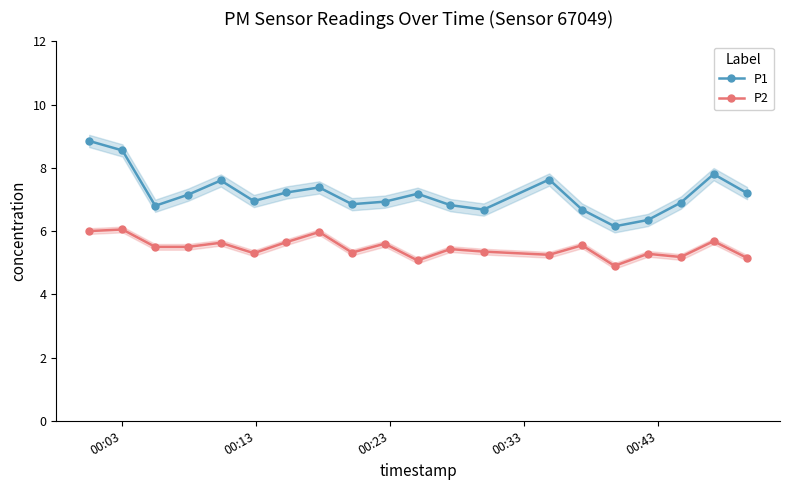

What is the difference between the maximum and minimum values in the P1 series?

2.7